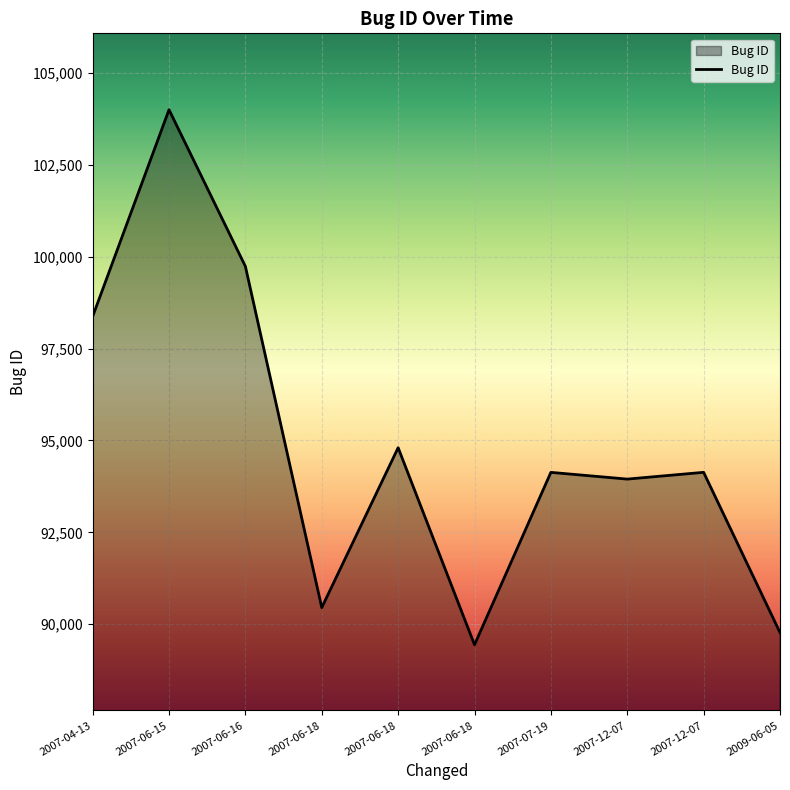

What is the change in value from 2007-04-13 to 2009-06-05?

-8604